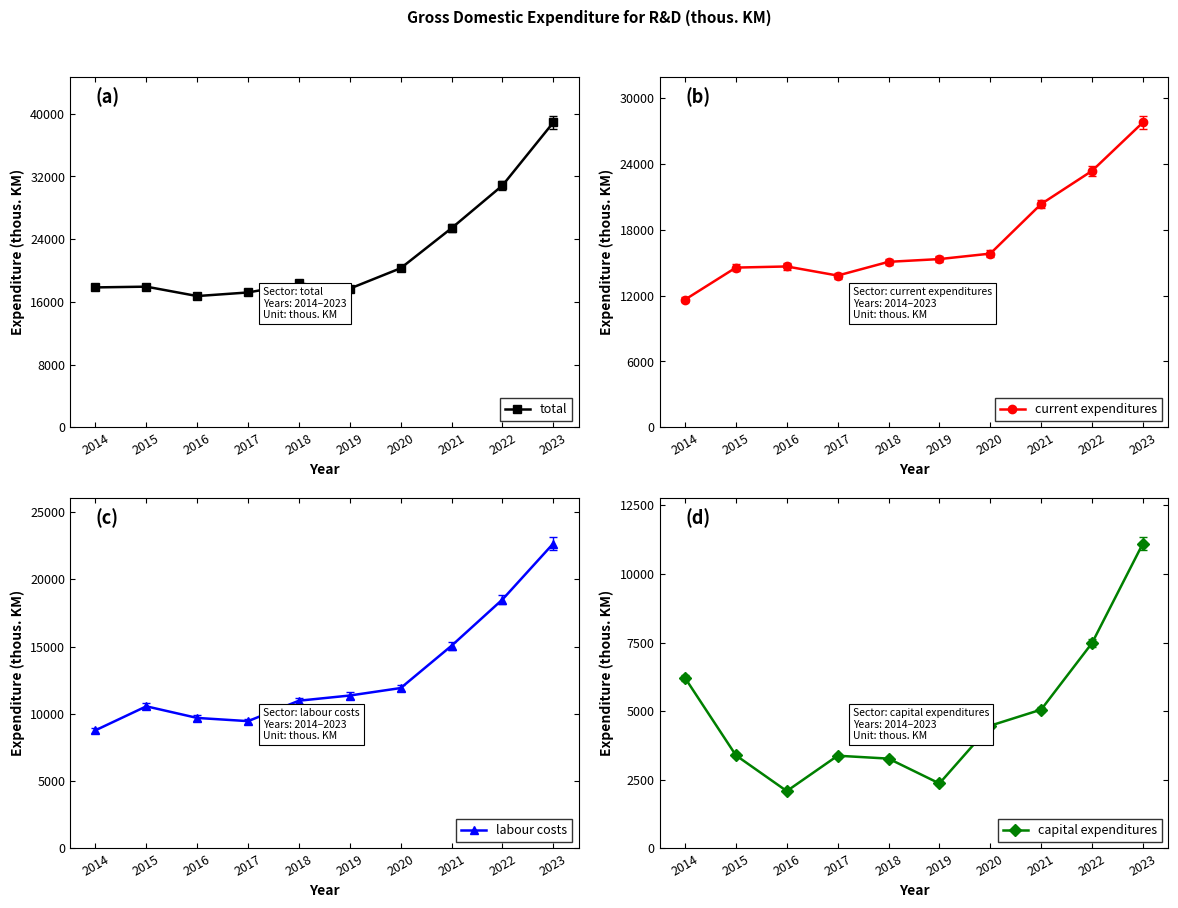

What is the difference between the labour costs values at 2016 and 2022?

8801